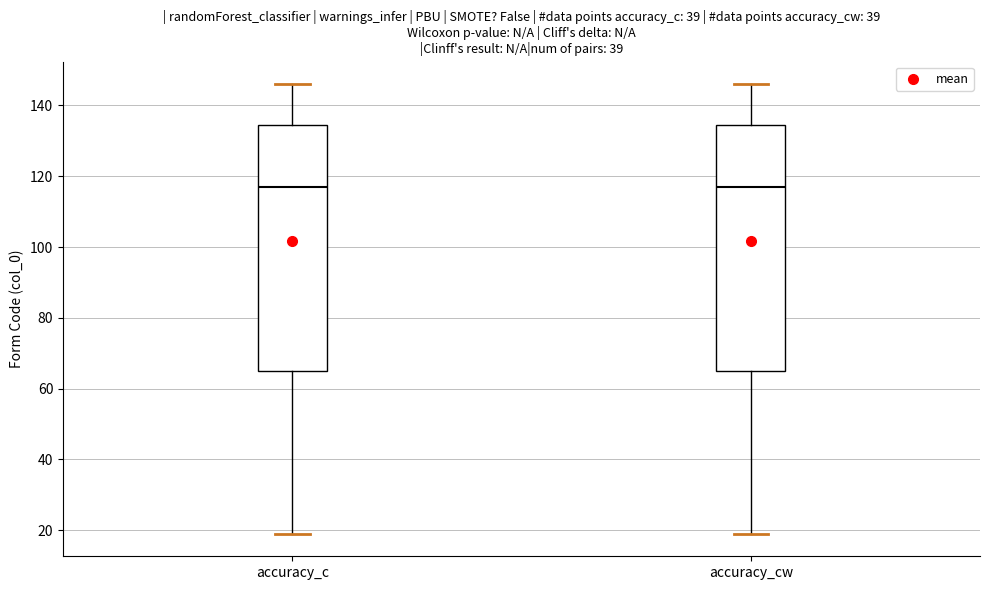

Reading left to right, read every box against the y-axis: the position of its median line, the range the box covers, and the ends of its whiskers. The values are not printed on the chart, so give them approximately, as read against the axis.

accuracy_c: median 118, box 66 to 134, whiskers 20 to 146
accuracy_cw: median 118, box 66 to 134, whiskers 20 to 146